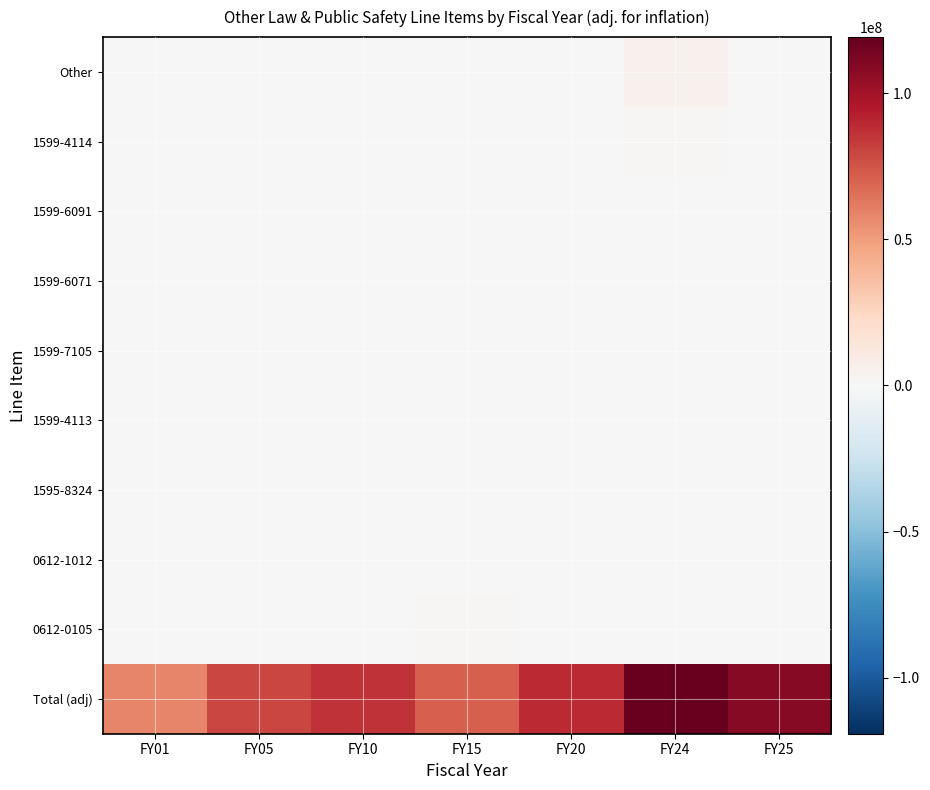

At FY05, list the series in order from largest to smallest.

Total (adj), 0612-0105, 0612-1012, 1595-8324, 1599-4113, 1599-7105, 1599-6071, 1599-6091, 1599-4114, Other